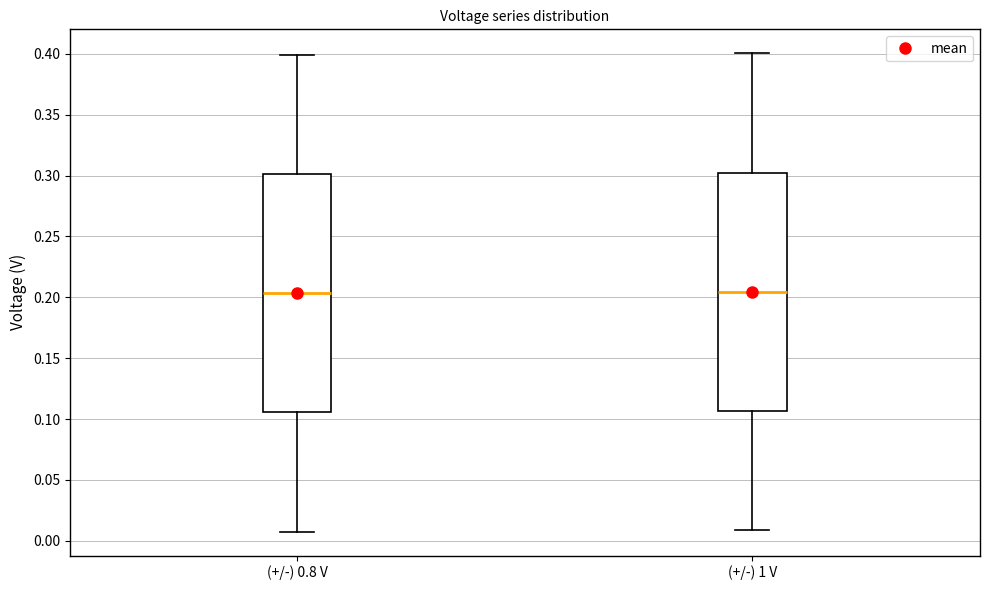

Reading left to right, transcribe this box plot: for each box, give where its median line is, the range the box spans, and where its two whiskers end, as read against the y-axis. The values are not printed on the chart, so give them approximately, as read against the axis.

(+/-) 0.8 V: median 0.205, box 0.105 to 0.300, whiskers 0.010 to 0.400
(+/-) 1 V: median 0.205, box 0.105 to 0.305, whiskers 0.010 to 0.400